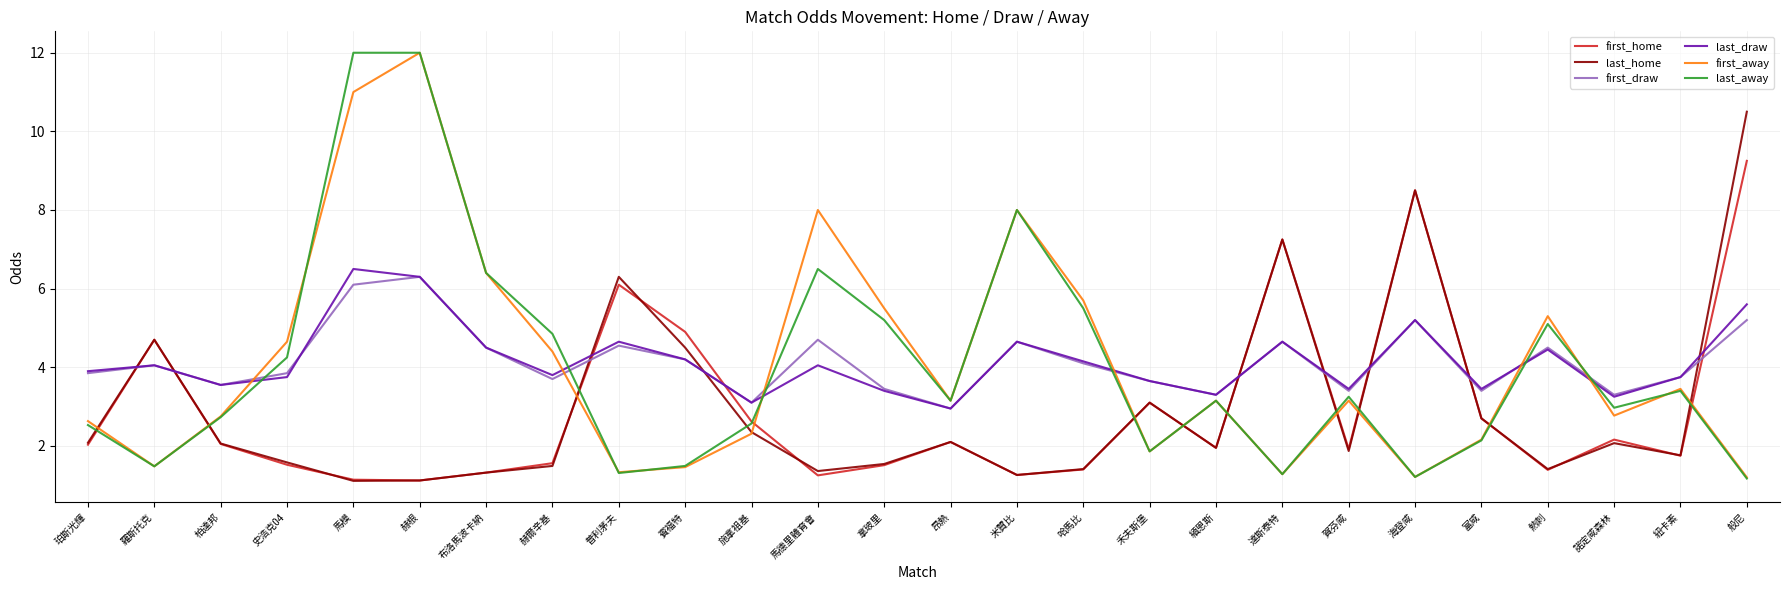

What is the minimum value for last_home?

1.1